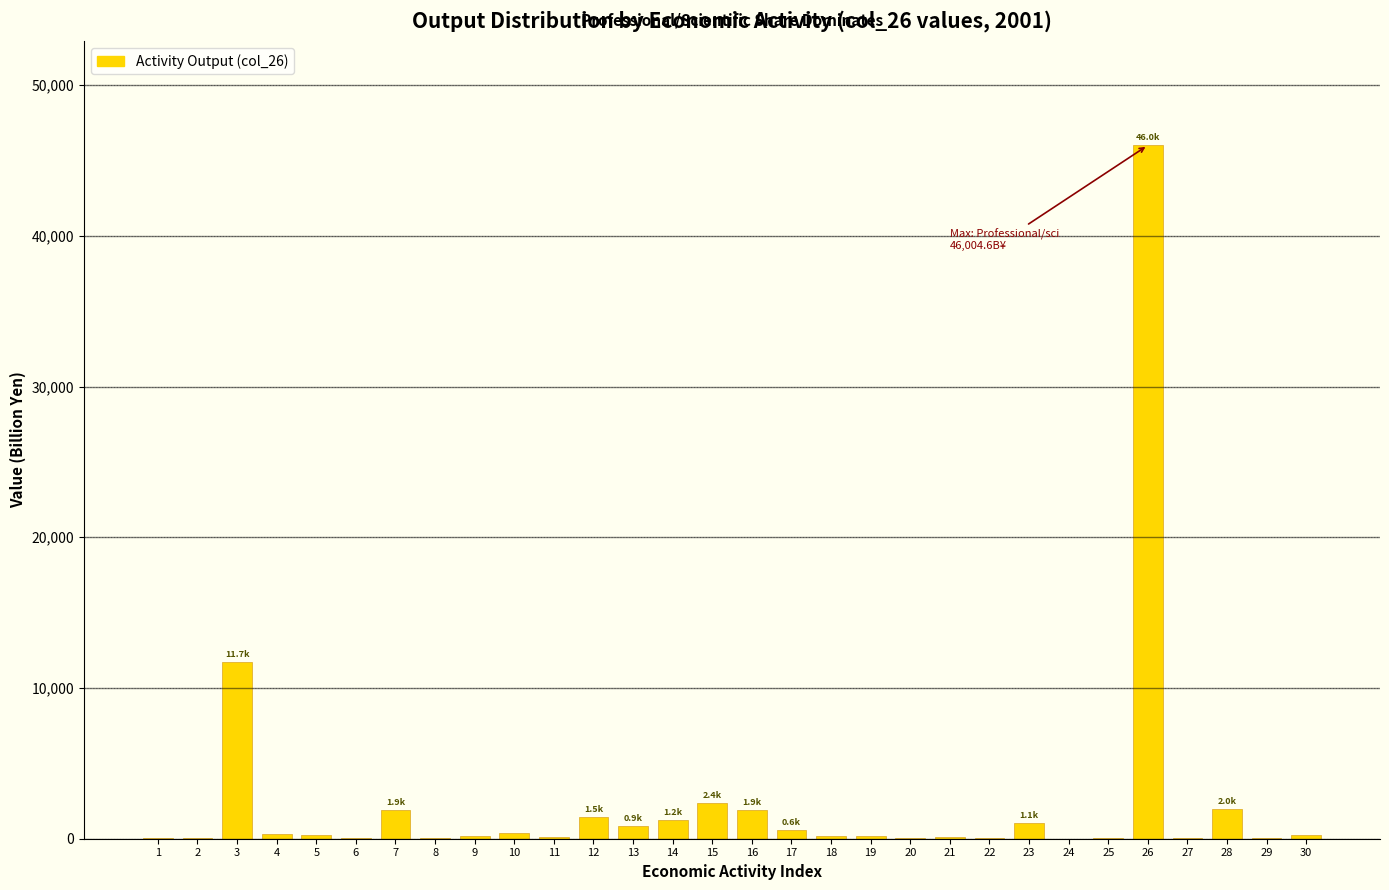

What is the sum of all values?

73347.1